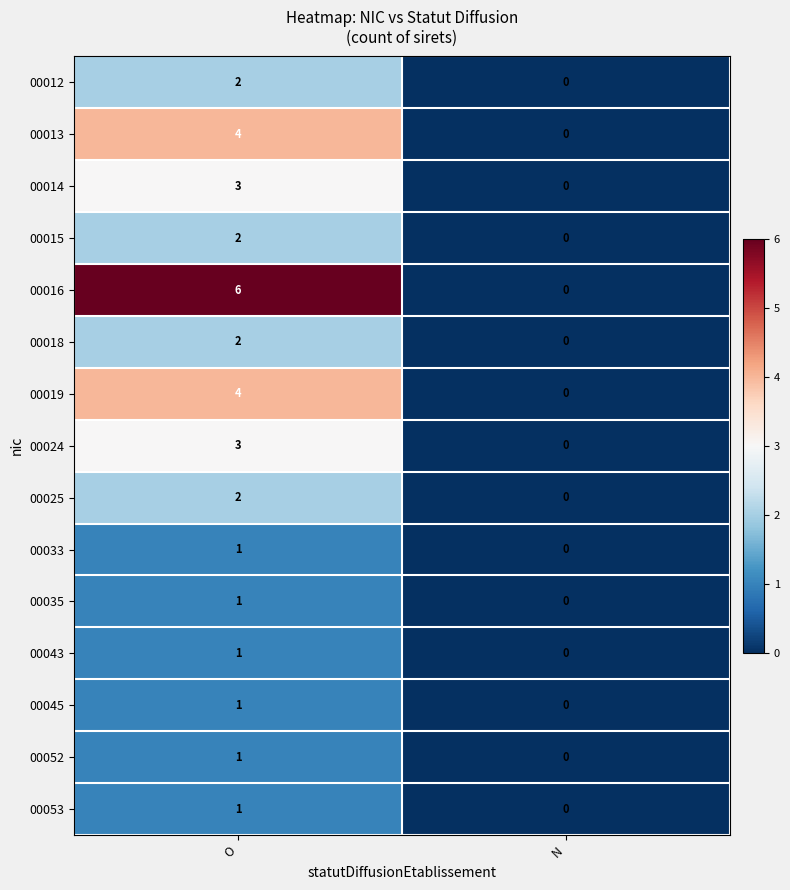

Which category has the highest value in the 00045 series?

O